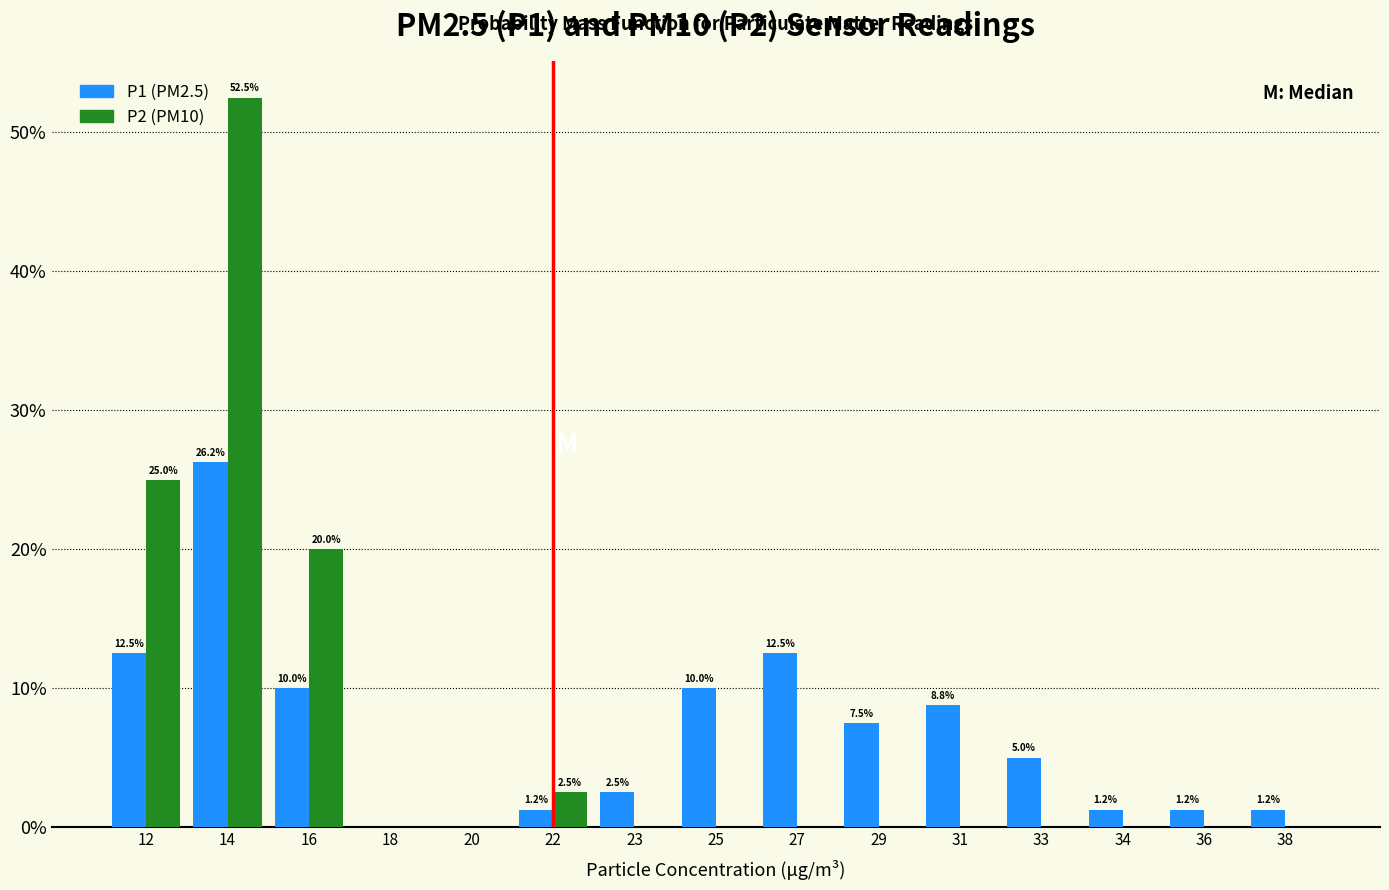

Is the value of P2 (PM10) at 38 greater than the value of P1 (PM2.5) at 23?

No